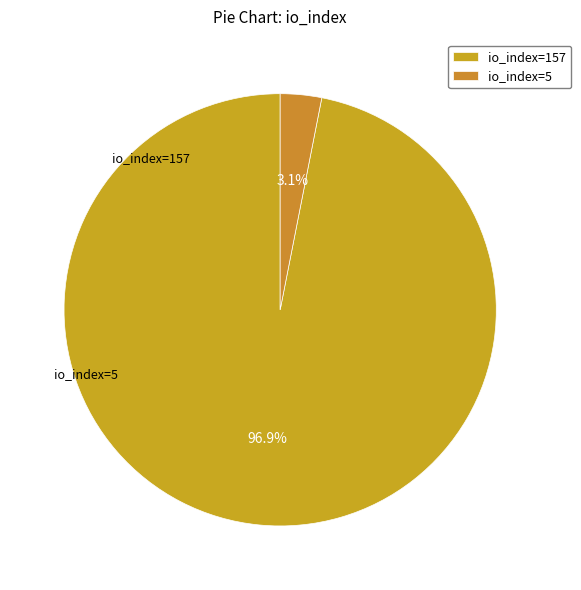

To the nearest percent, what percentage of the pie is io_index=5?

3%